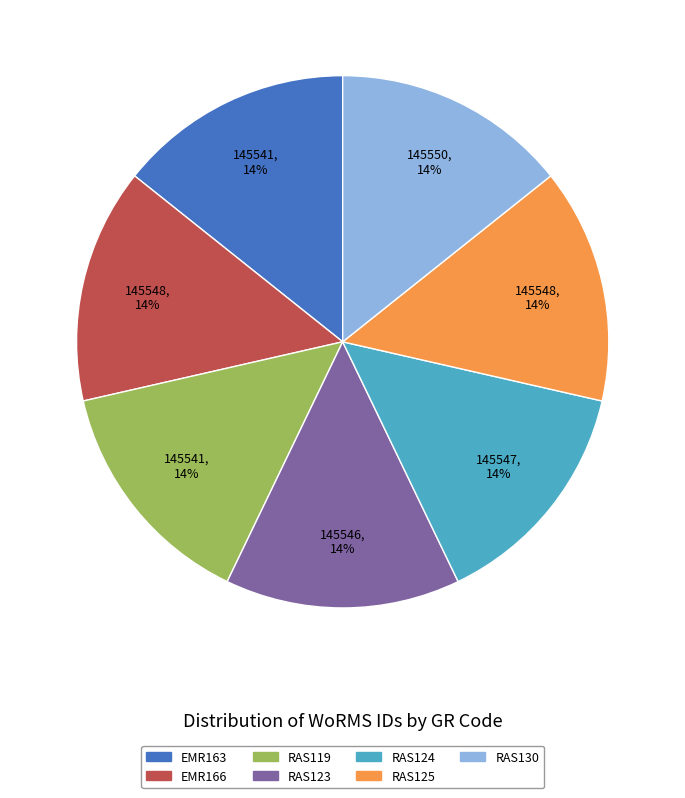

To the nearest percent, what is the average slice percentage?

14%